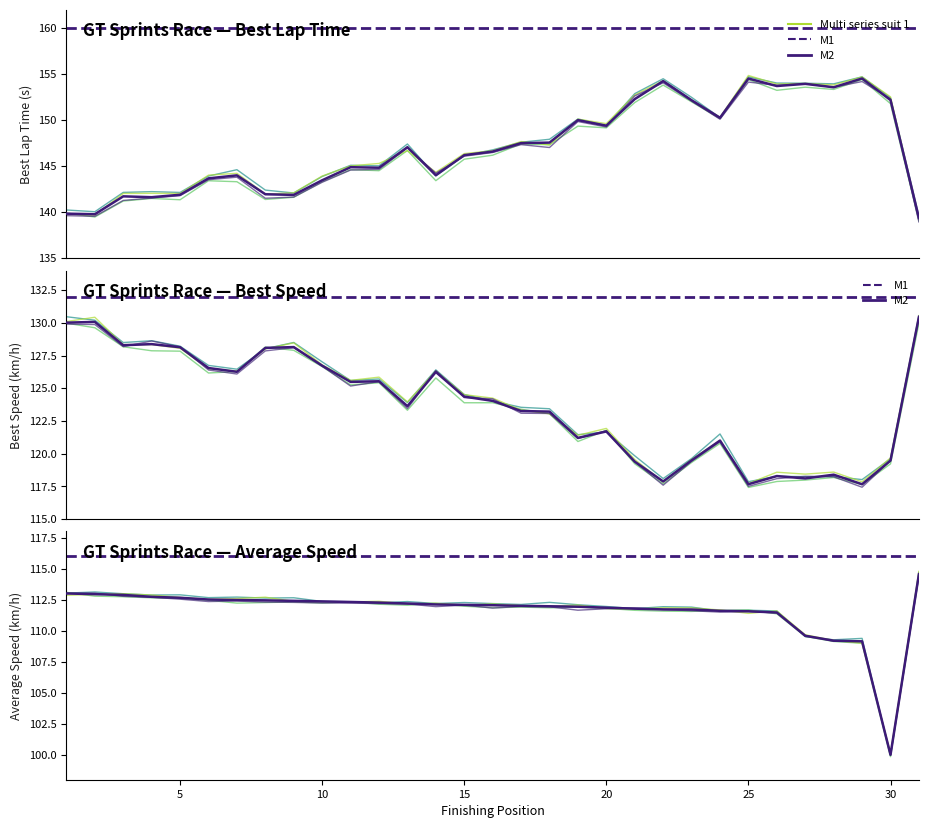

What is the sum of all Best Lap time values?

4558.5